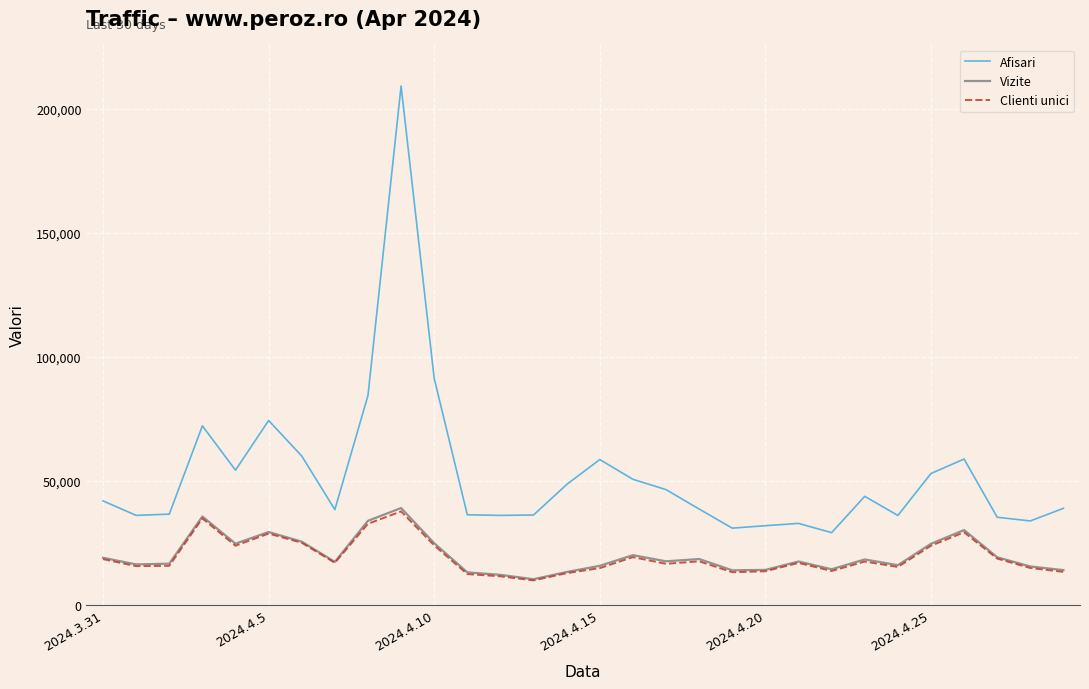

Which series has the widest spread of values?

Afisari